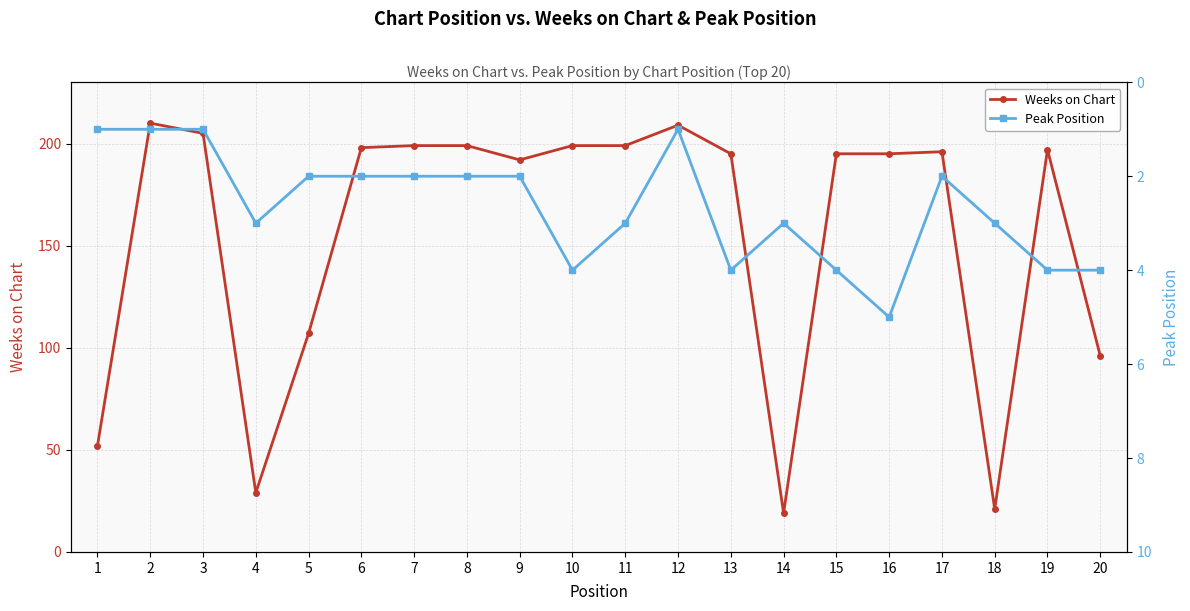

Is the value of Weeks on Chart at 8 greater than the value of Peak Position at 12?

Yes